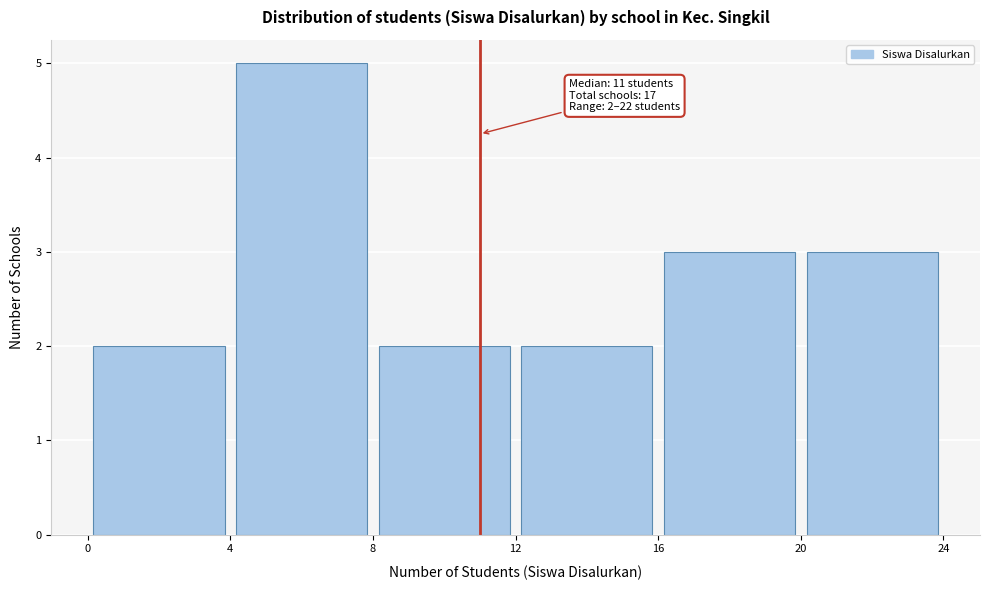

Over which range of the x-axis is the bar tallest?

4 to 8